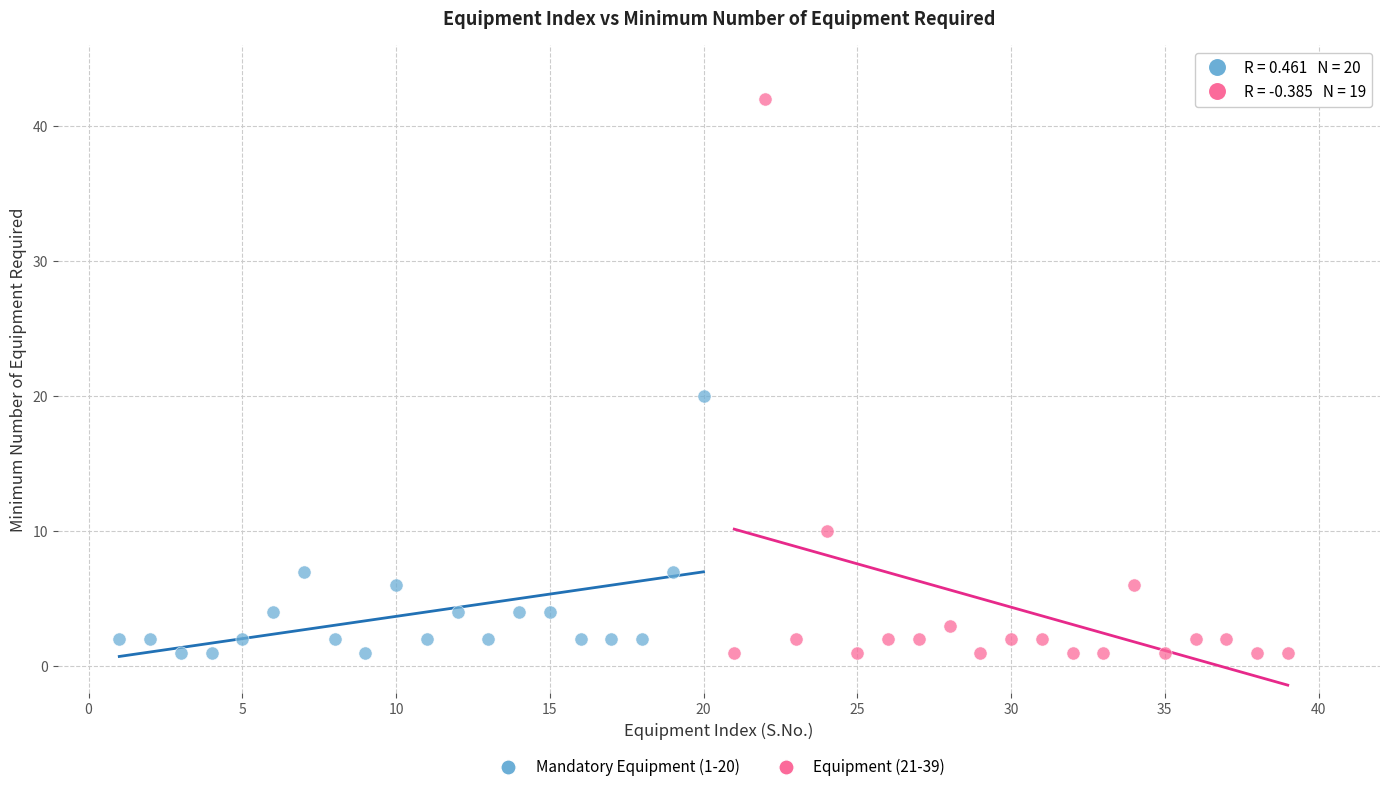

Which series has the largest Y range (max minus min)?

Equipment (21-39)